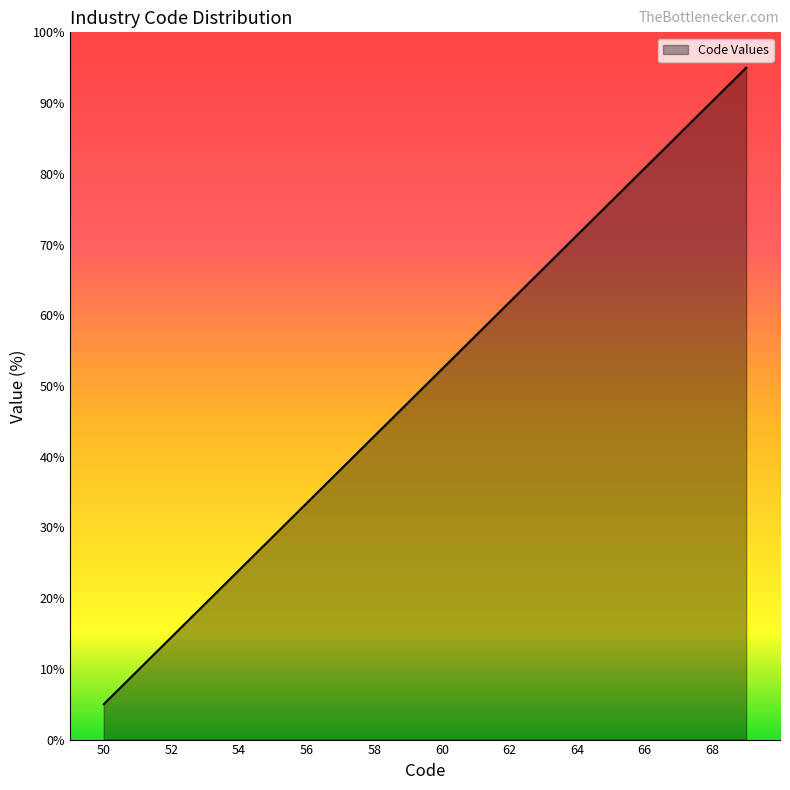

What is the greatest value displayed?

95.0